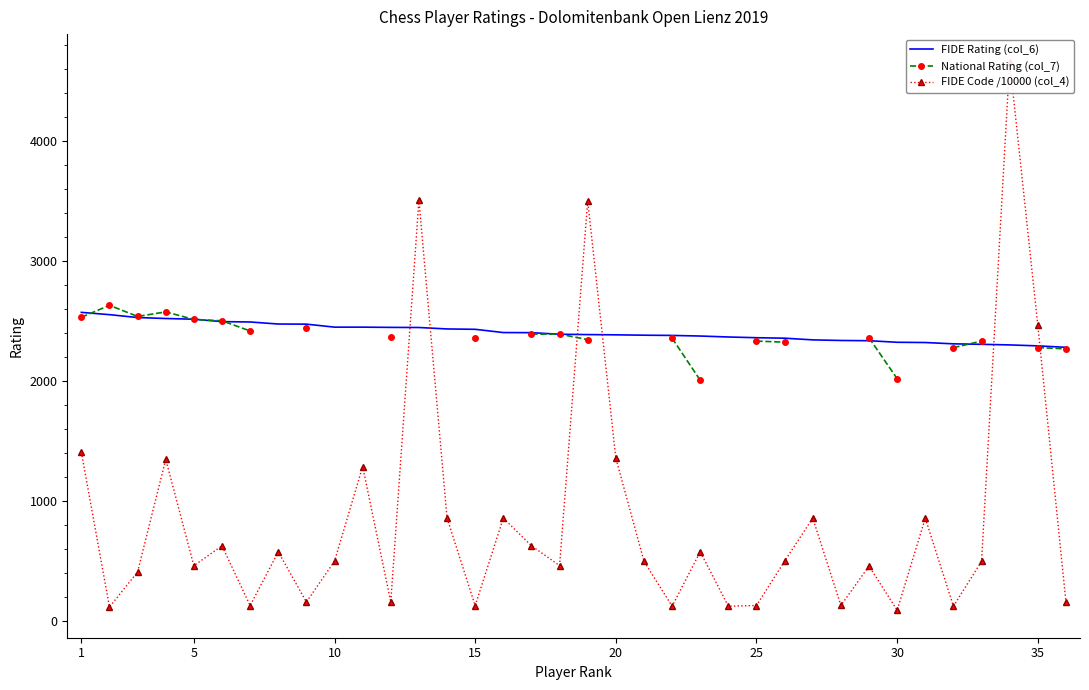

What is the lowest value of the FIDE Rating (col_6) series?

2283